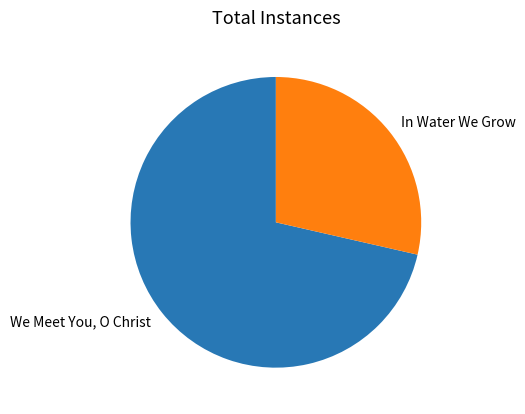

The We Meet You, O Christ slice represents 86% of the pie. True or false?

False